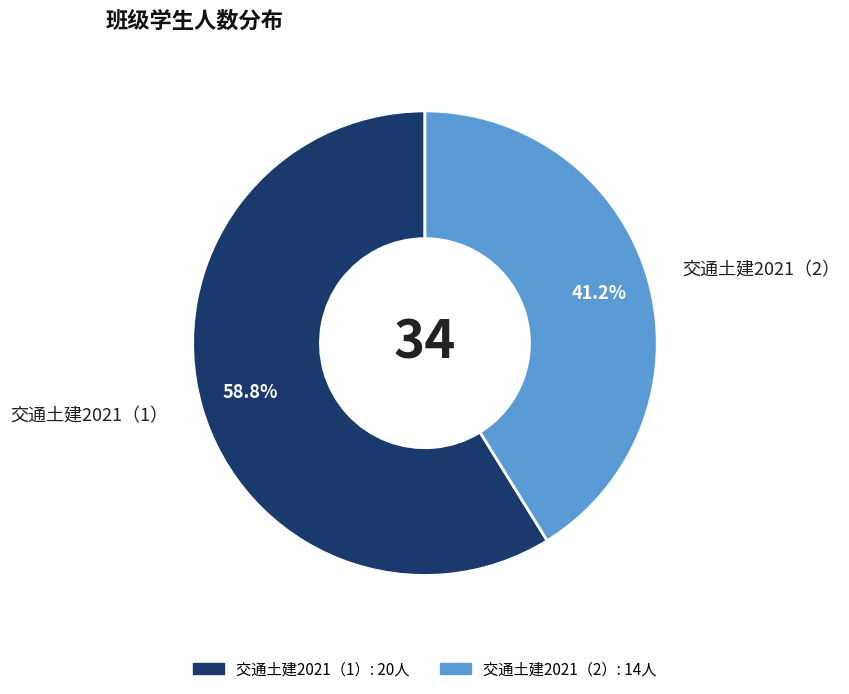

What is the ratio of the value at 交通土建2021（1） to the value at 交通土建2021（2）?

1.4